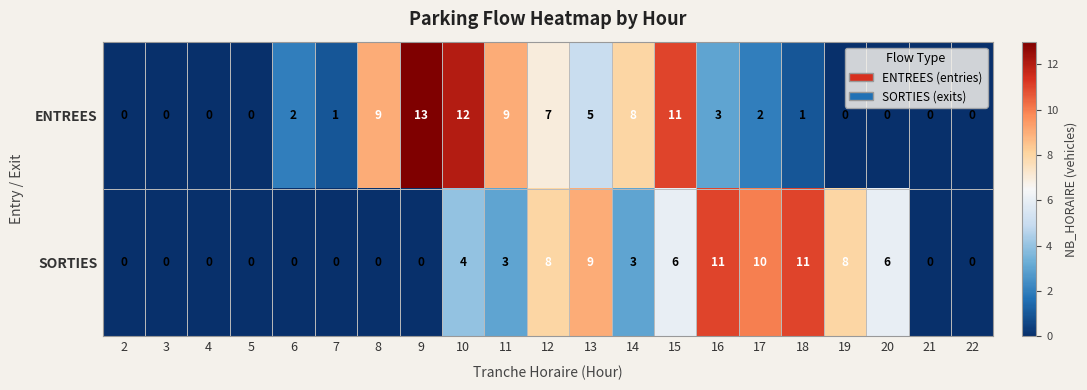

Which series has the widest spread of values?

ENTREES